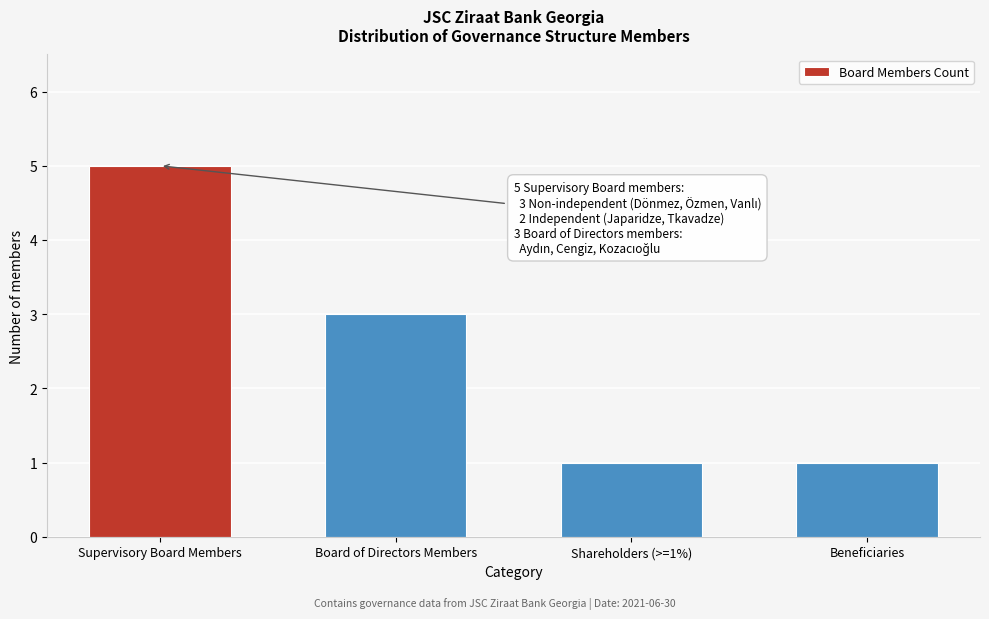

Reading left to right, transcribe all the data shown in this chart.

5	3	1	1